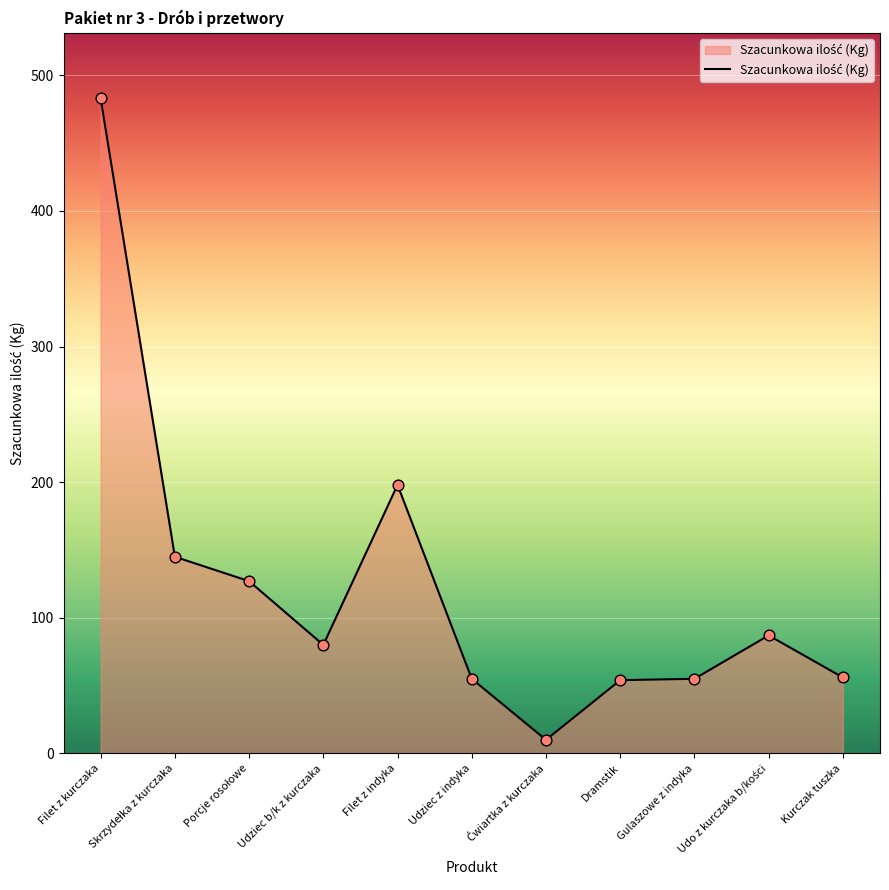

Between Gulaszowe z indyka and Filet z indyka, which is larger?

Filet z indyka